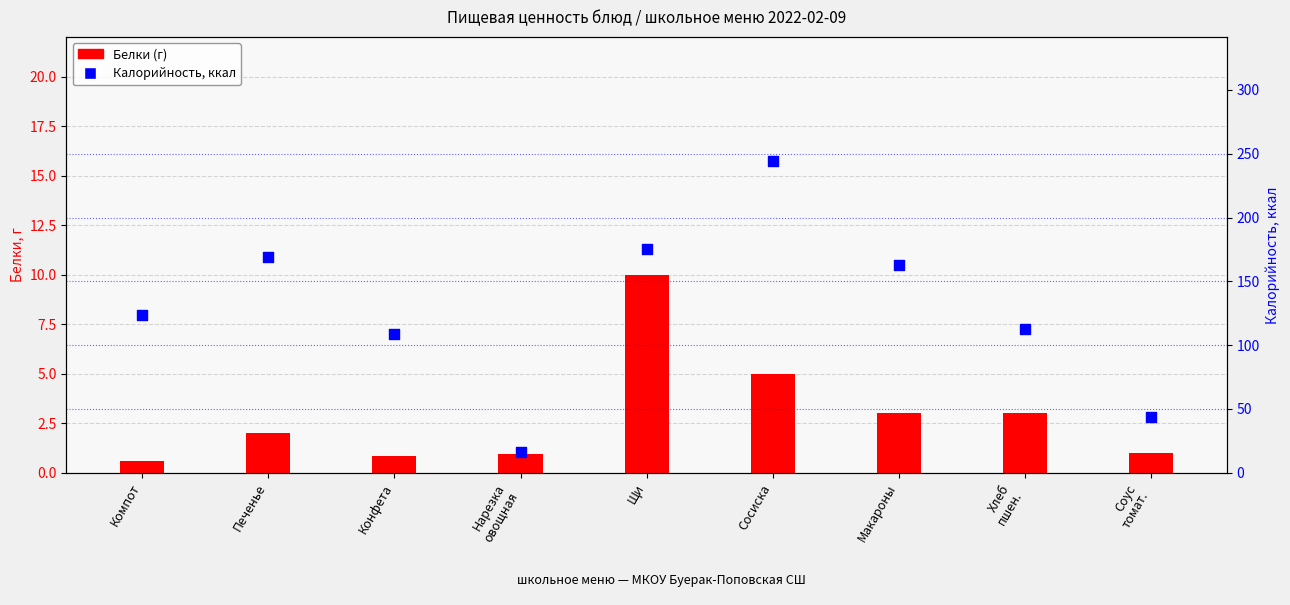

Which series reaches the minimum Y coordinate?

Белки (г)